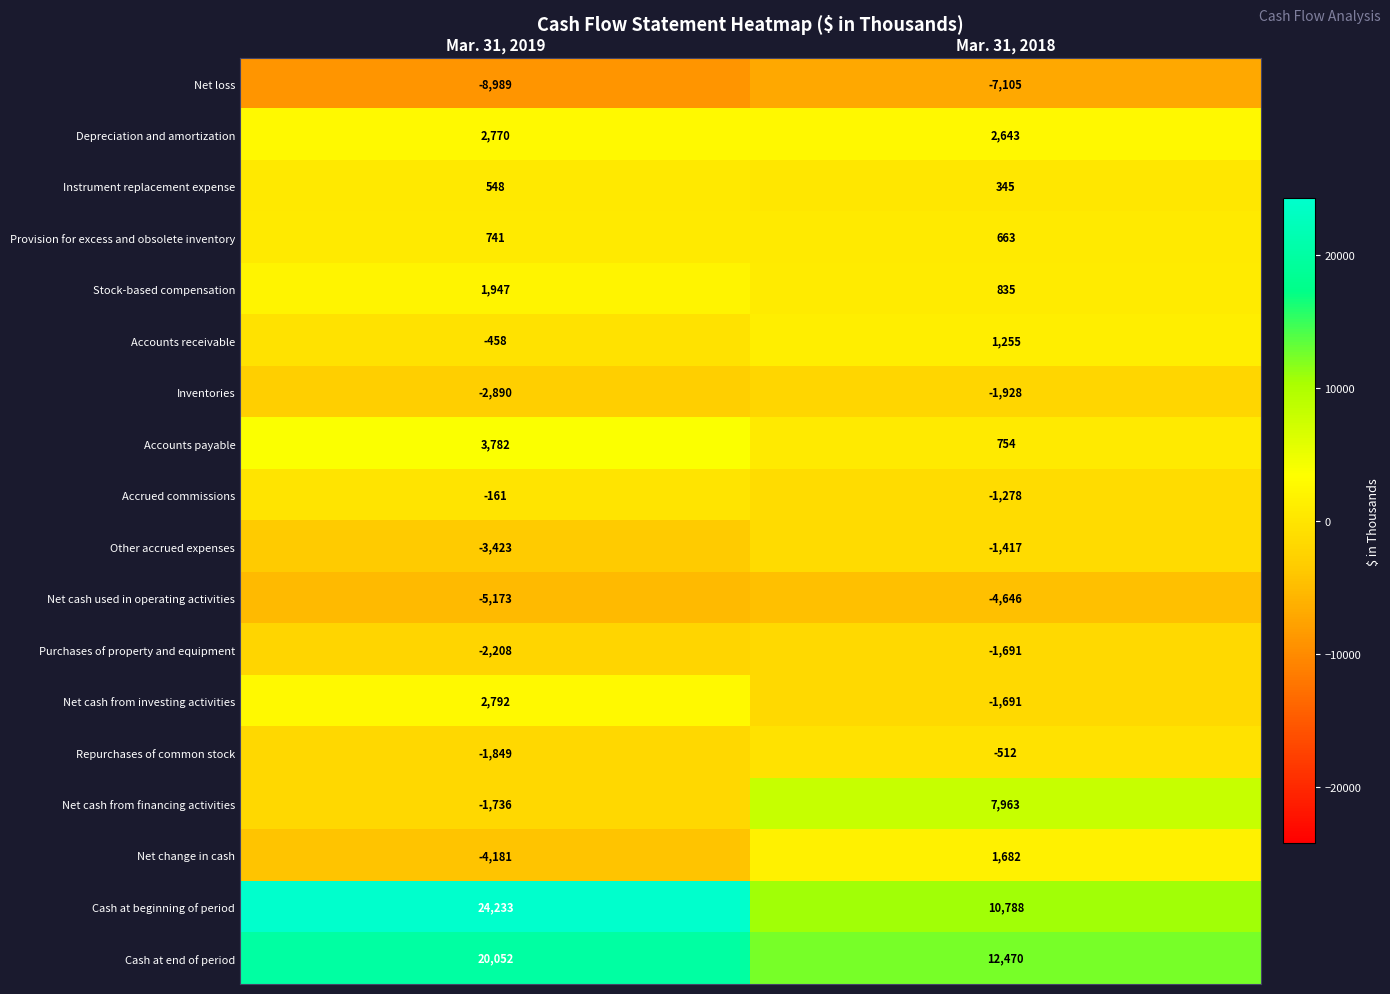

What is the sum of all Cash at beginning of period values?

35021